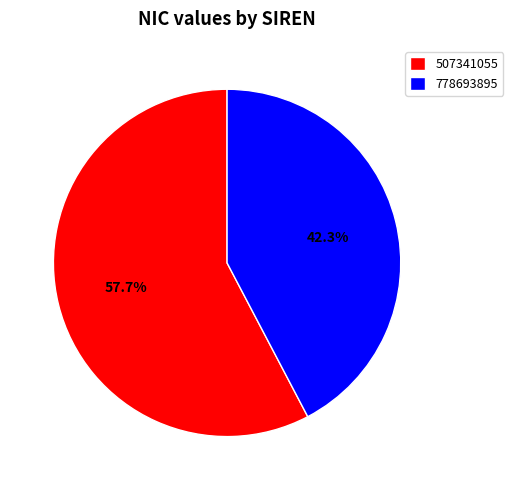

To the nearest percent, what is the average slice percentage?

50%